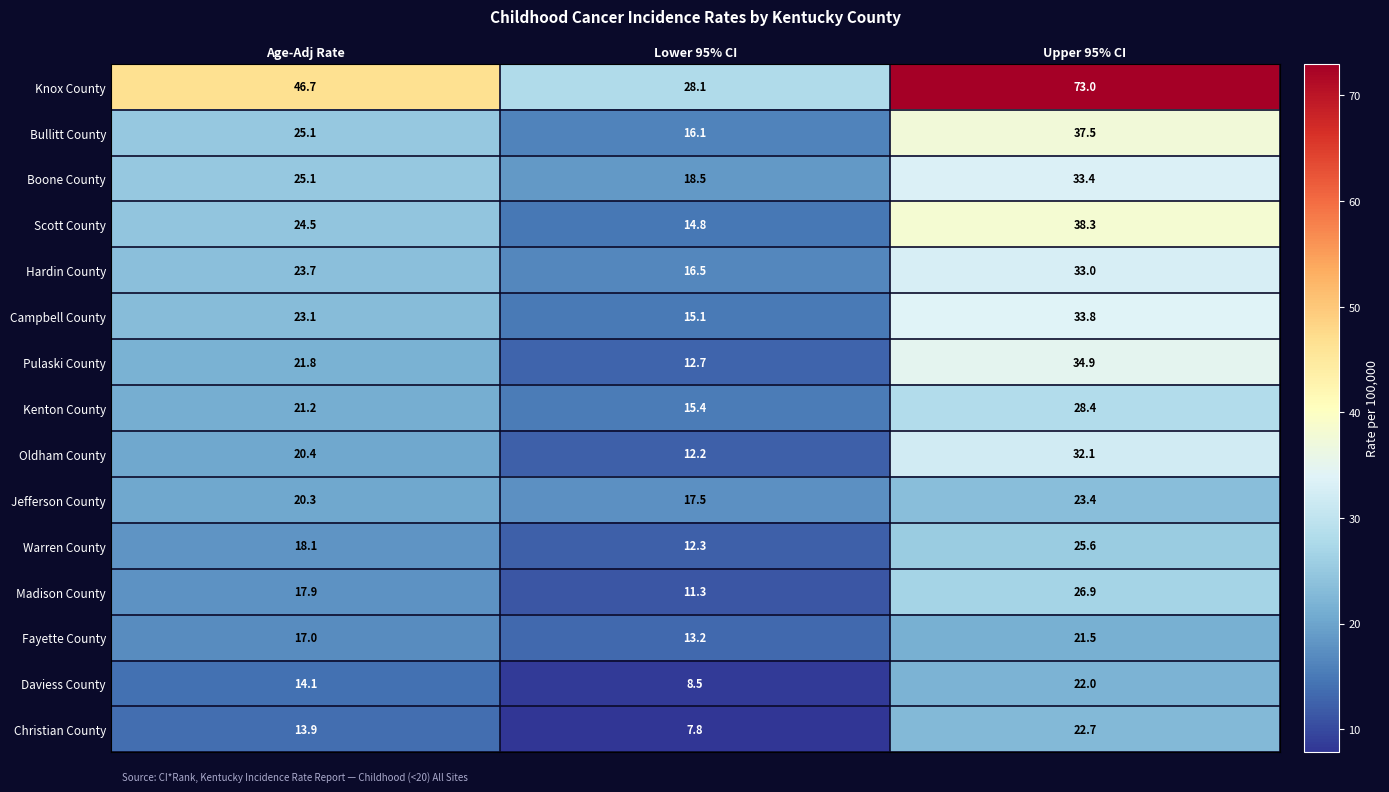

True or false: Knox County has a value of 129.7 at Upper 95% CI.

False